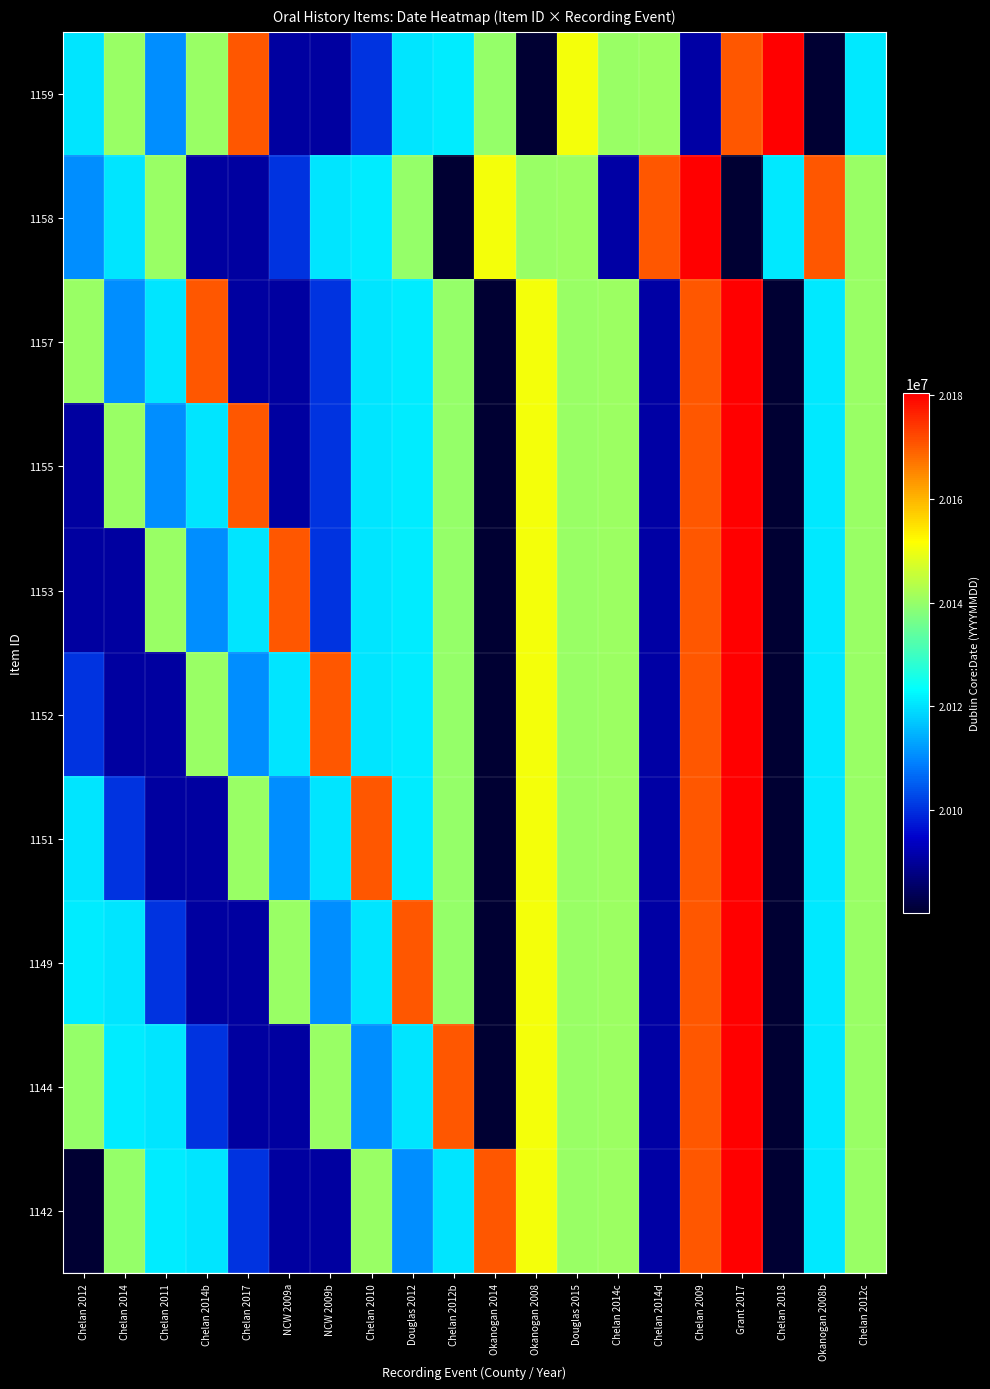

Which label corresponds to the largest value in the chart?

Chelan 2018